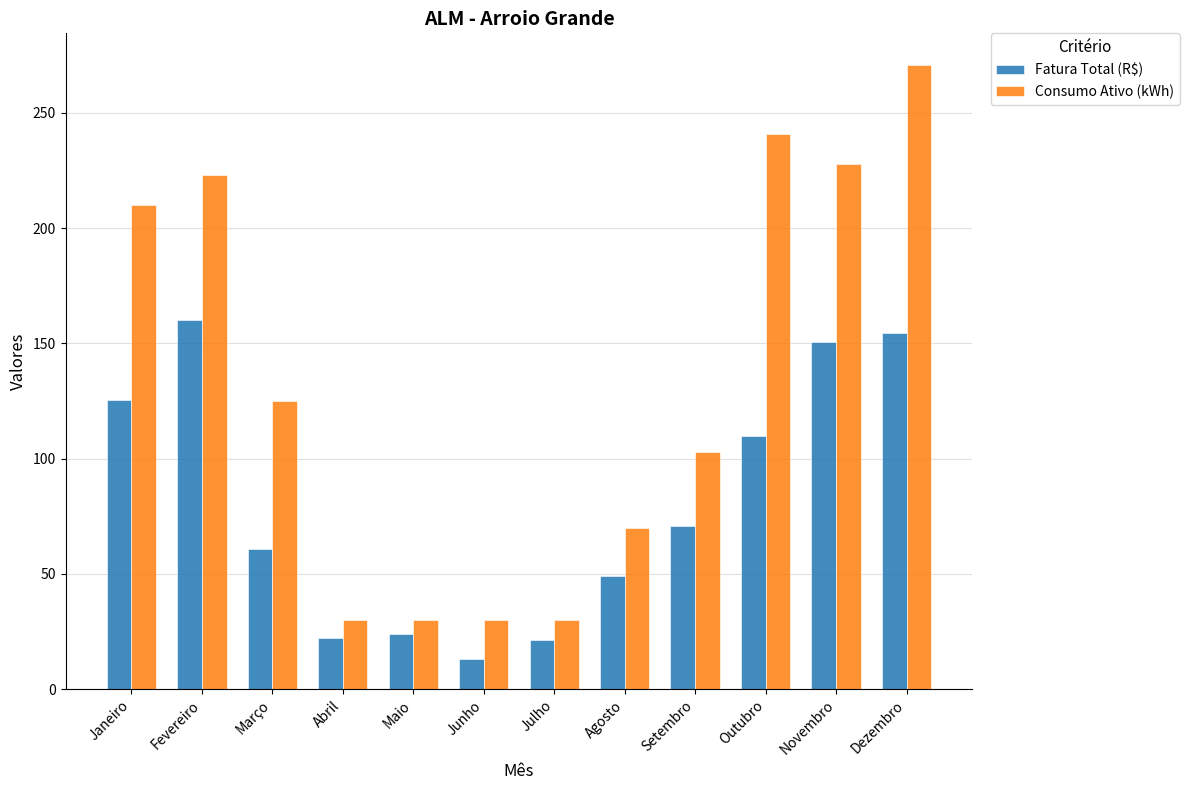

What is the greatest value displayed?

271.0